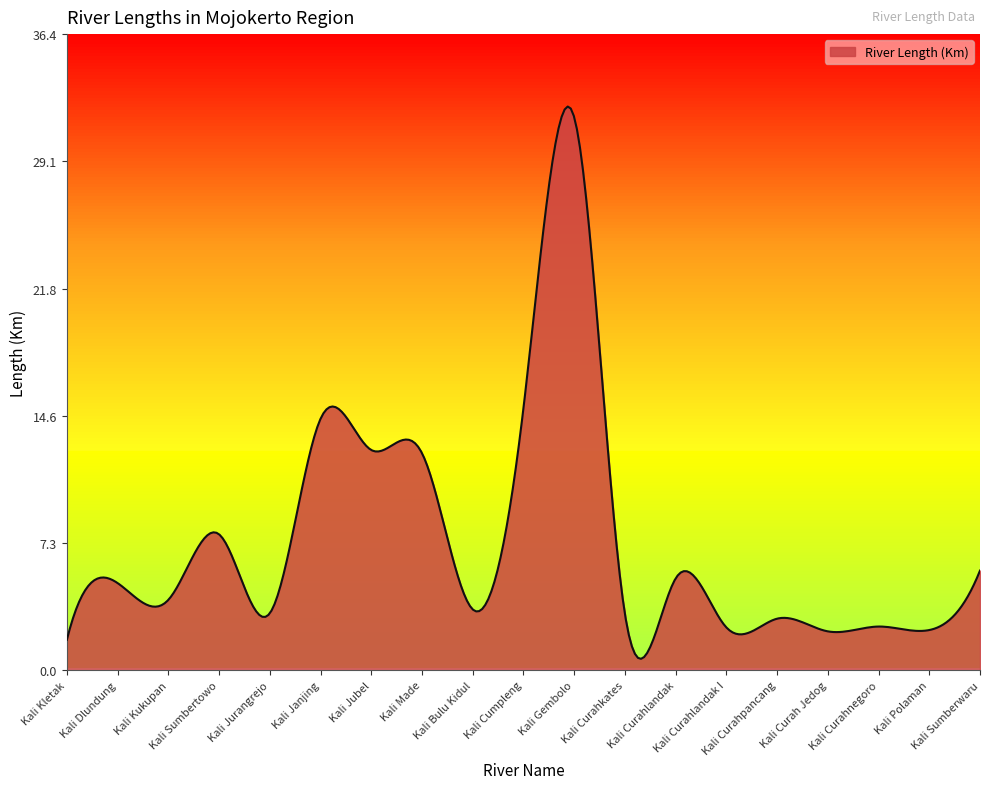

What is the difference between the maximum and minimum values?

31.6